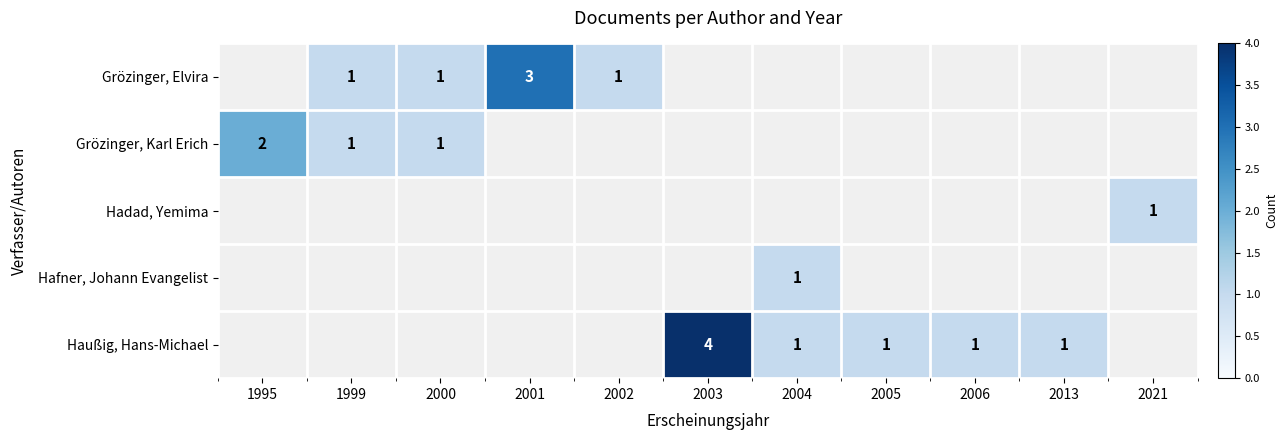

The value of Haußig, Hans-Michael at 2003 is 4. True or false?

True